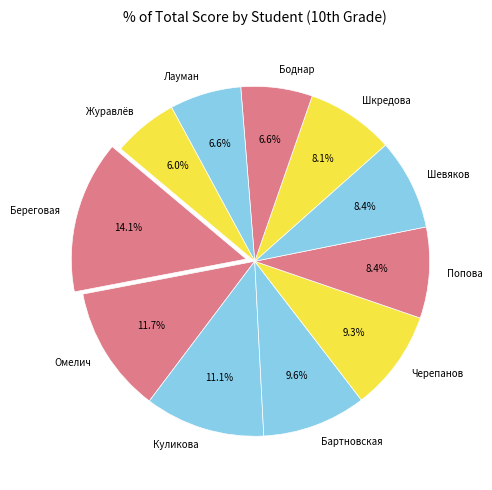

Which category has the biggest portion of the pie?

Береговая